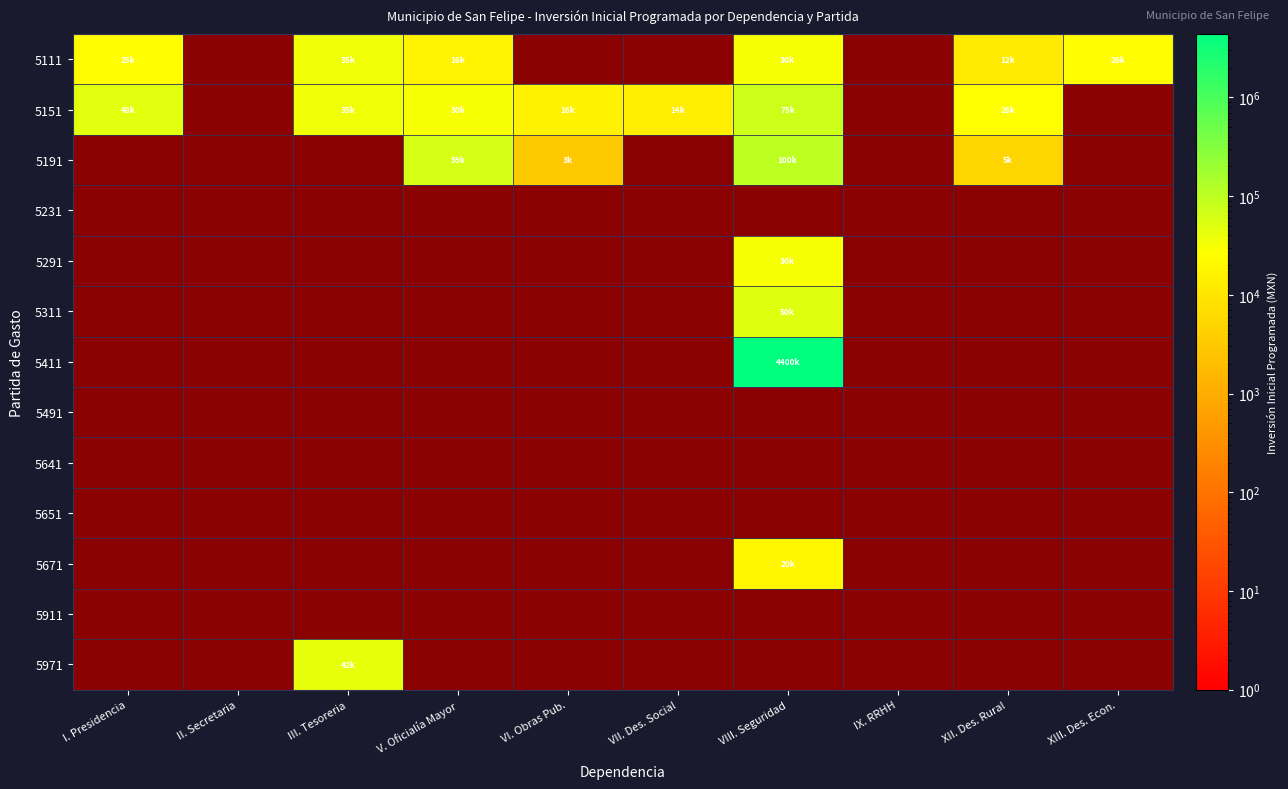

At which category does the chart reach its minimum across all series?

II. Secretaria